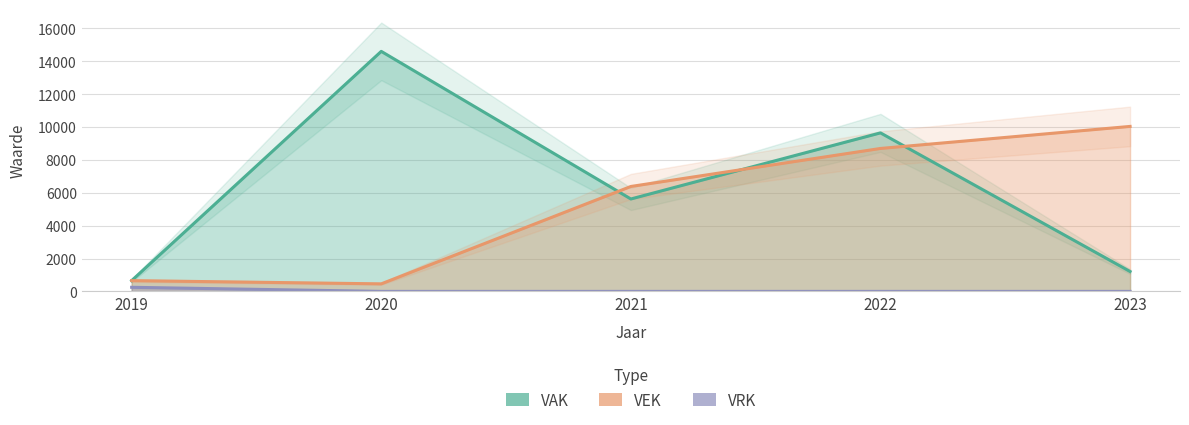

The value of VEK at 2020 is 459. True or false?

True